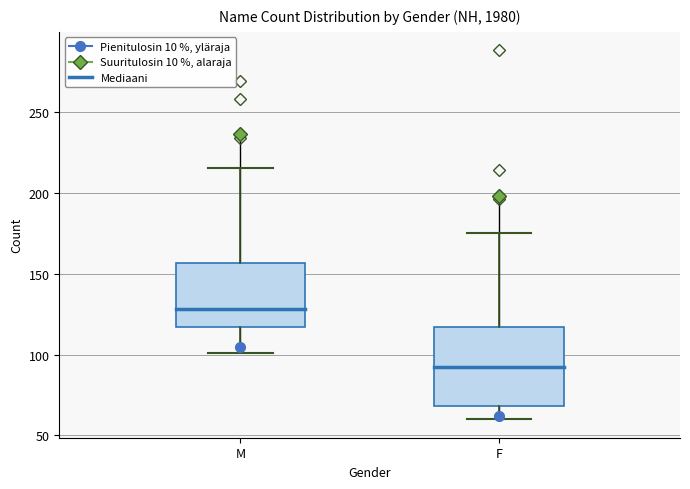

Reading left to right, transcribe this box plot: for each box, give where its median line is, the range the box spans, and where its two whiskers end, as read against the y-axis. The values are not printed on the chart, so give them approximately, as read against the axis.

M: median 130, box 115 to 155, whiskers 100 to 215
F: median 90, box 70 to 115, whiskers 60 to 175